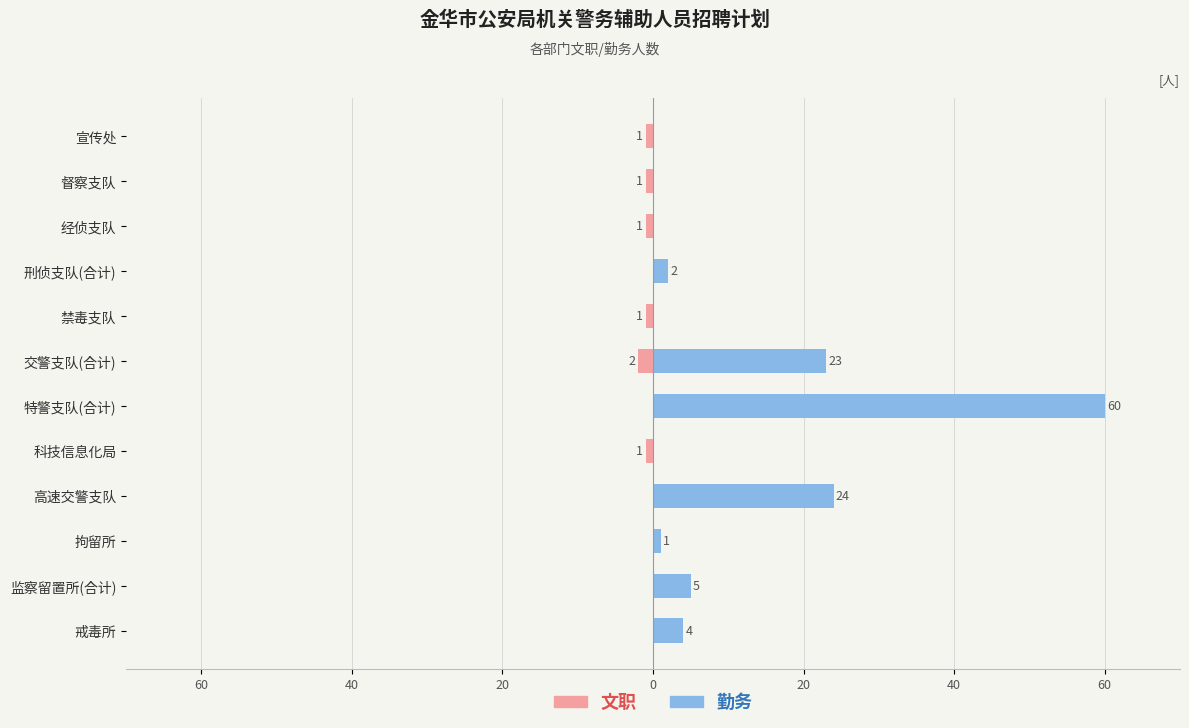

How many values in 勤务 are above zero?

7